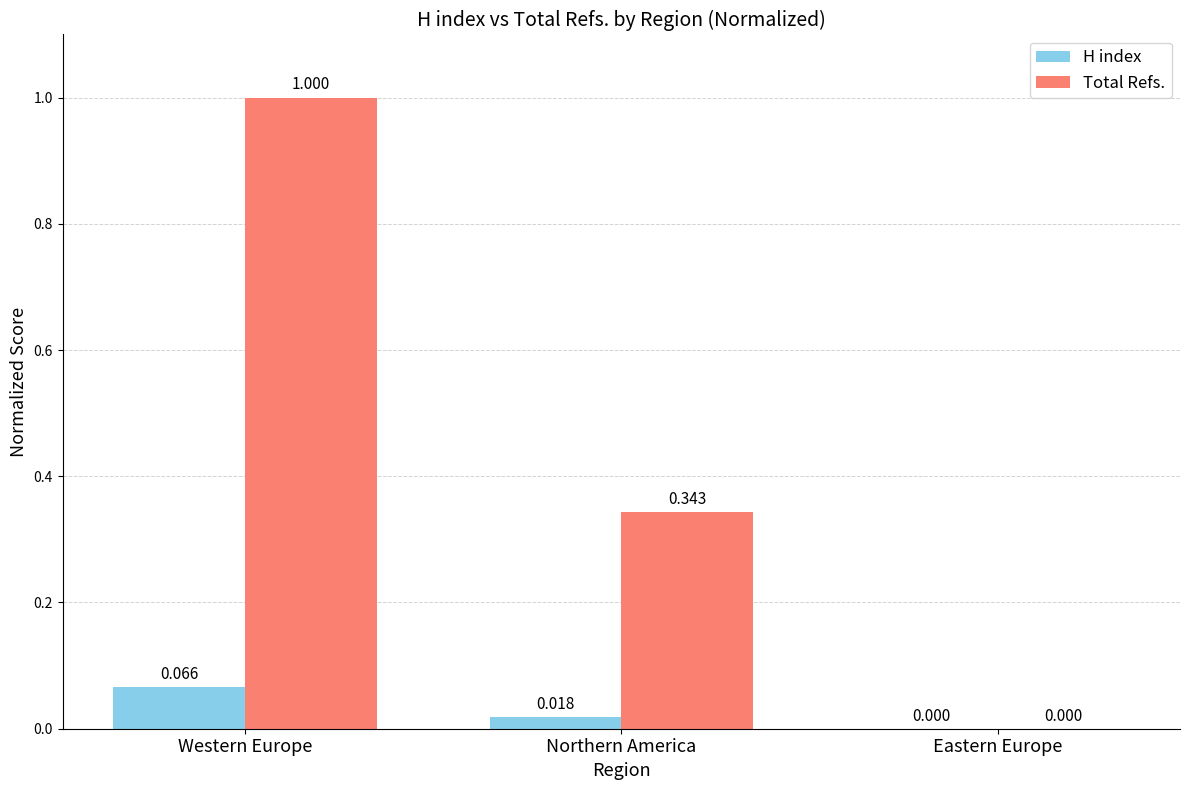

What are all the series names shown in the legend?

H index, Total Refs.